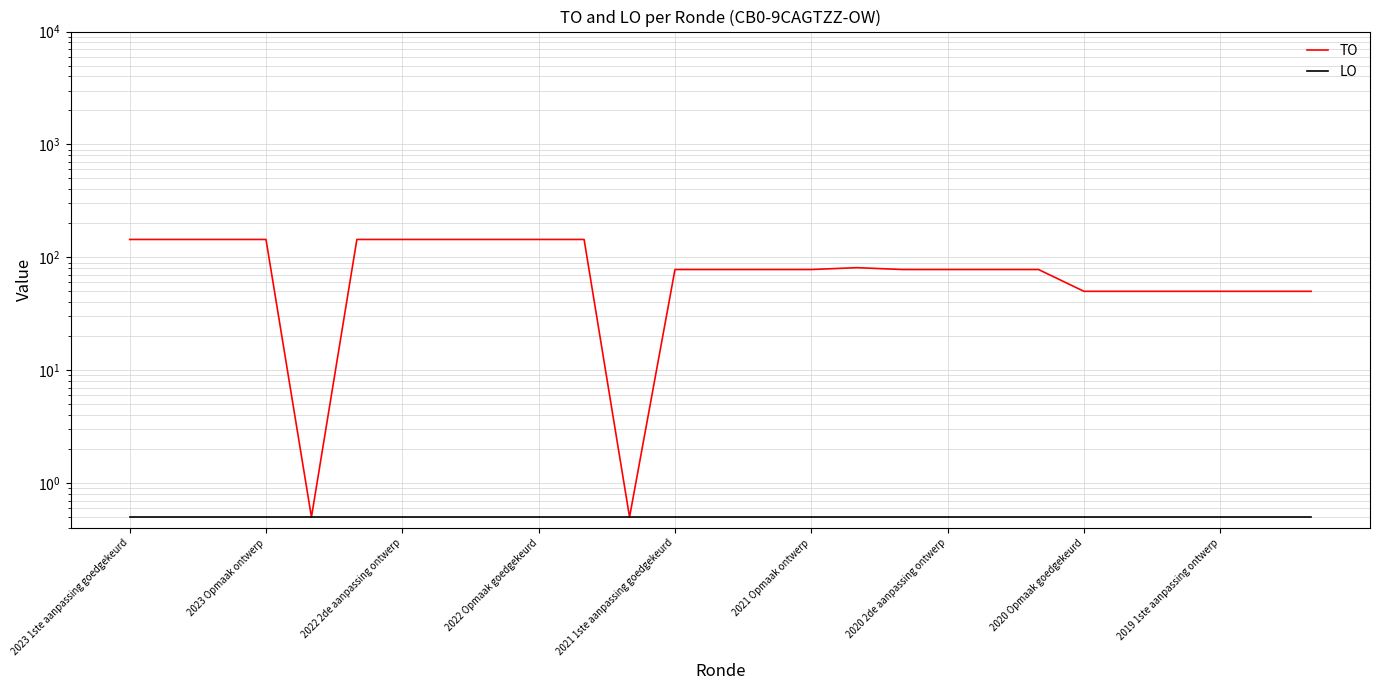

How many categories are shown in the chart?

27